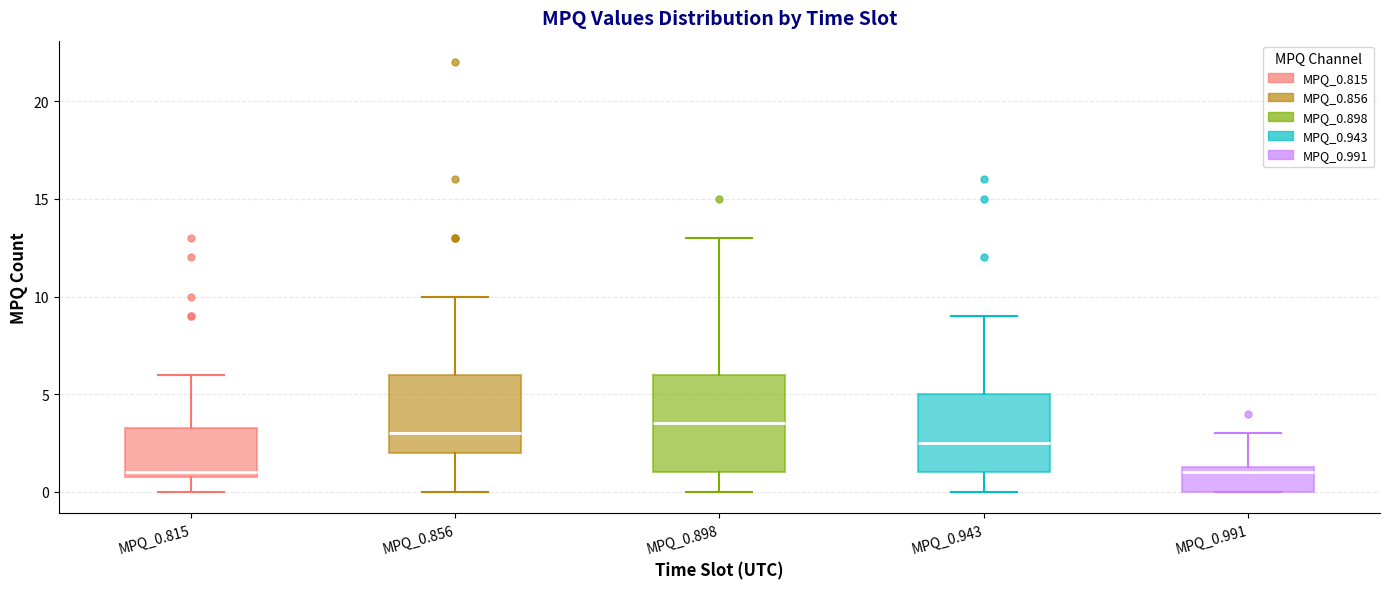

Reading left to right, transcribe this box plot: for each box, give where its median line is, the range the box spans, and where its two whiskers end, as read against the y-axis. The values are not printed on the chart, so give them approximately, as read against the axis.

MPQ_0.815: median 1.0 (just above the box's lower edge), box 1.0 to 3.5, whiskers 0.0 to 6.0
MPQ_0.856: median 3.0, box 2.0 to 6.0, whiskers 0.0 to 10.0
MPQ_0.898: median 3.5, box 1.0 to 6.0, whiskers 0.0 to 13.0
MPQ_0.943: median 2.5, box 1.0 to 5.0, whiskers 0.0 to 9.0
MPQ_0.991: median 1.0, box 0.0 to 1.5, whiskers 0.0 to 3.0